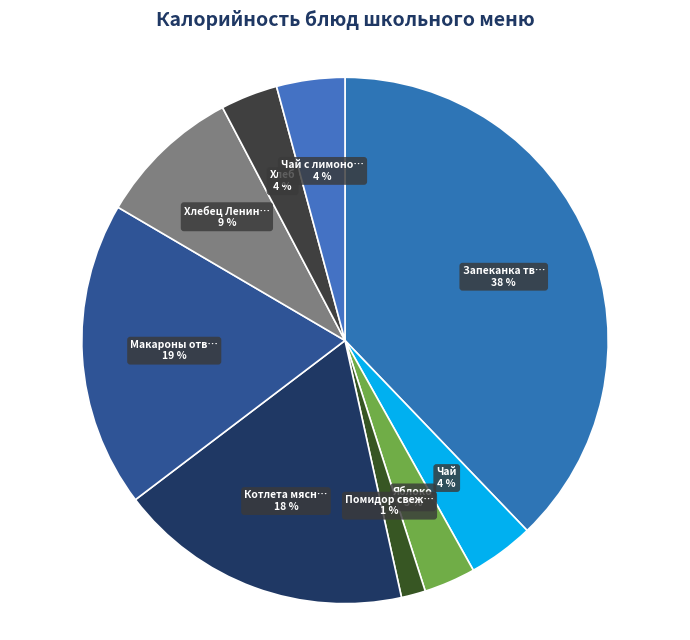

Does any single category account for the majority?

No